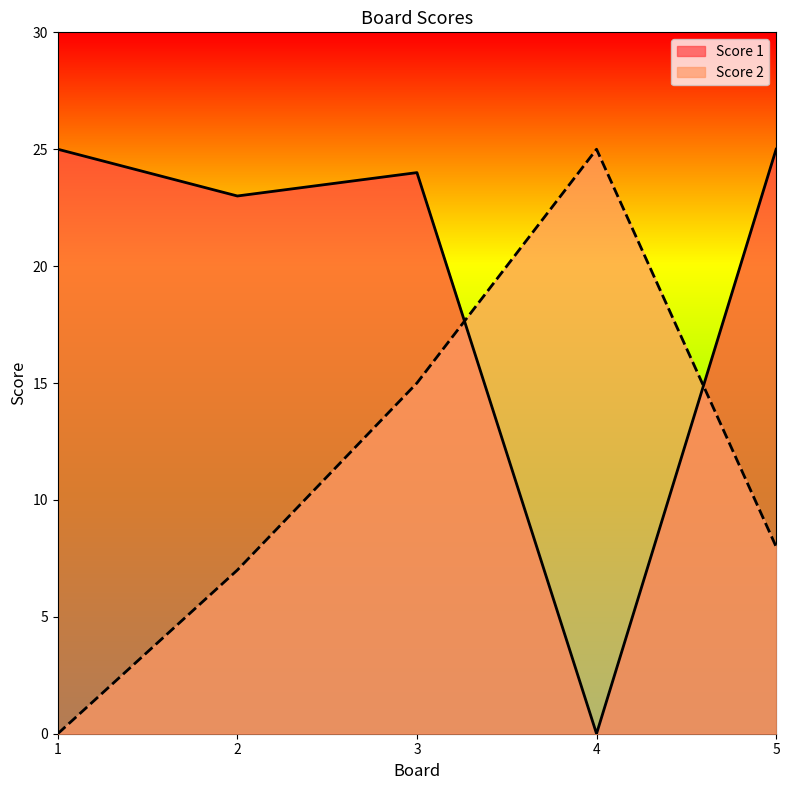

Where is Score 1 nearest to the value 12?

2